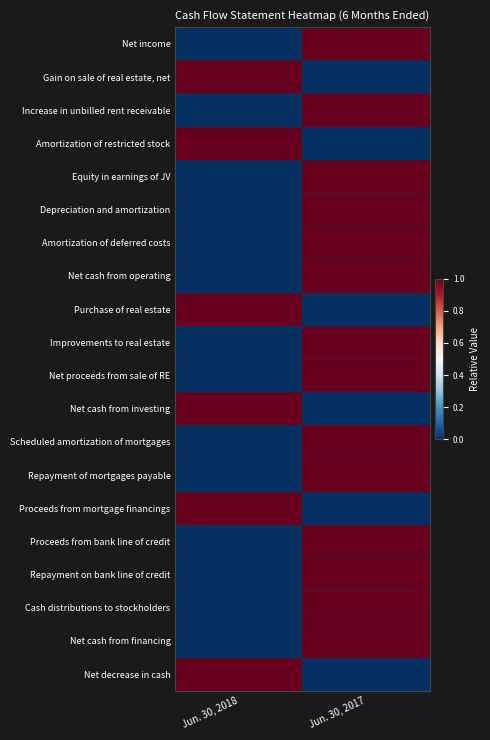

Reading left to right, what are all the values shown in this chart?

Net income: Jun. 30, 2018=0	Jun. 30, 2017=1
Gain on sale of real estate, net: Jun. 30, 2018=1	Jun. 30, 2017=0
Increase in unbilled rent receivable: Jun. 30, 2018=0	Jun. 30, 2017=1
Amortization of restricted stock: Jun. 30, 2018=1	Jun. 30, 2017=0
Equity in earnings of JV: Jun. 30, 2018=0	Jun. 30, 2017=1
Depreciation and amortization: Jun. 30, 2018=0	Jun. 30, 2017=1
Amortization of deferred costs: Jun. 30, 2018=0	Jun. 30, 2017=1
Net cash from operating: Jun. 30, 2018=0	Jun. 30, 2017=1
Purchase of real estate: Jun. 30, 2018=1	Jun. 30, 2017=0
Improvements to real estate: Jun. 30, 2018=0	Jun. 30, 2017=1
Net proceeds from sale of RE: Jun. 30, 2018=0	Jun. 30, 2017=1
Net cash from investing: Jun. 30, 2018=1	Jun. 30, 2017=0
Scheduled amortization of mortgages: Jun. 30, 2018=0	Jun. 30, 2017=1
Repayment of mortgages payable: Jun. 30, 2018=0	Jun. 30, 2017=1
Proceeds from mortgage financings: Jun. 30, 2018=1	Jun. 30, 2017=0
Proceeds from bank line of credit: Jun. 30, 2018=0	Jun. 30, 2017=1
Repayment on bank line of credit: Jun. 30, 2018=0	Jun. 30, 2017=1
Cash distributions to stockholders: Jun. 30, 2018=0	Jun. 30, 2017=1
Net cash from financing: Jun. 30, 2018=0	Jun. 30, 2017=1
Net decrease in cash: Jun. 30, 2018=1	Jun. 30, 2017=0